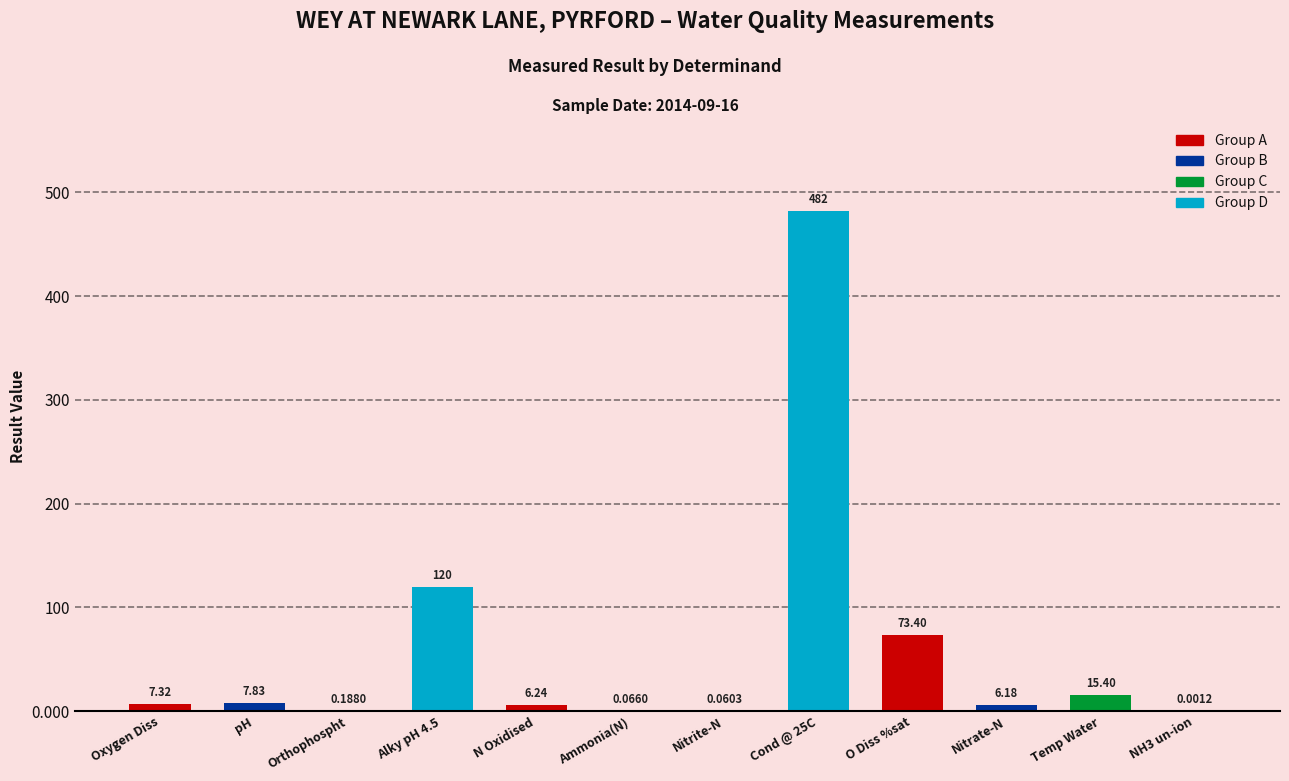

Where does the data first go above 7?

Oxygen Diss